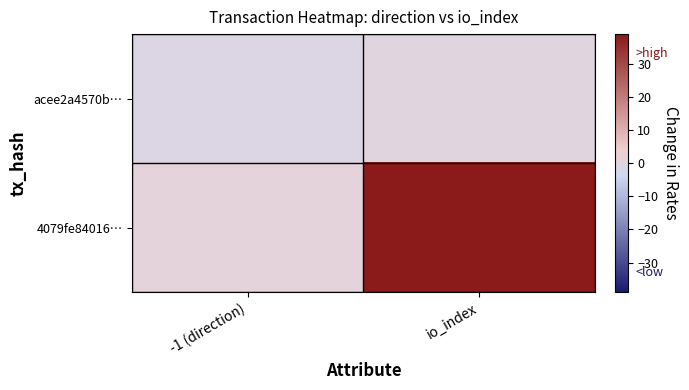

What is the maximum value shown in the chart?

39